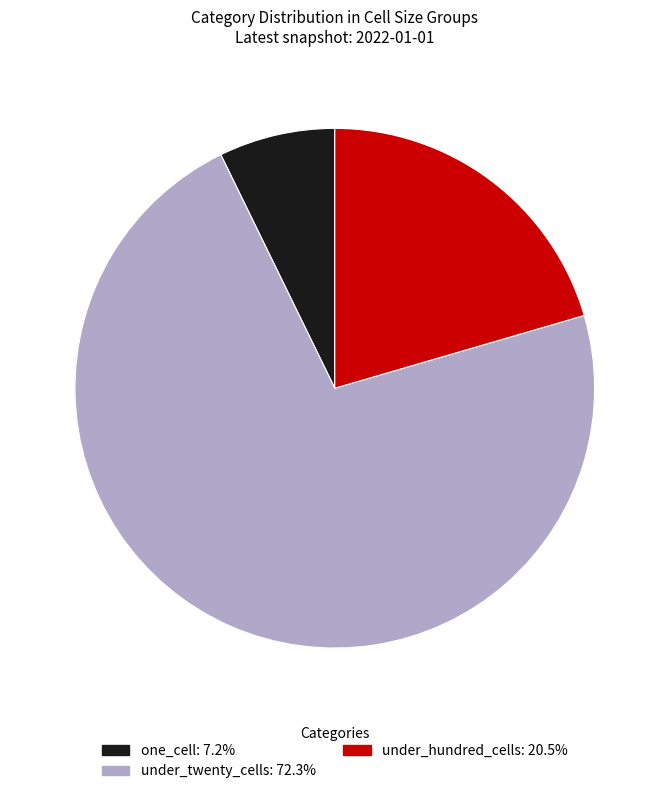

Is there a majority slice in this chart?

Yes